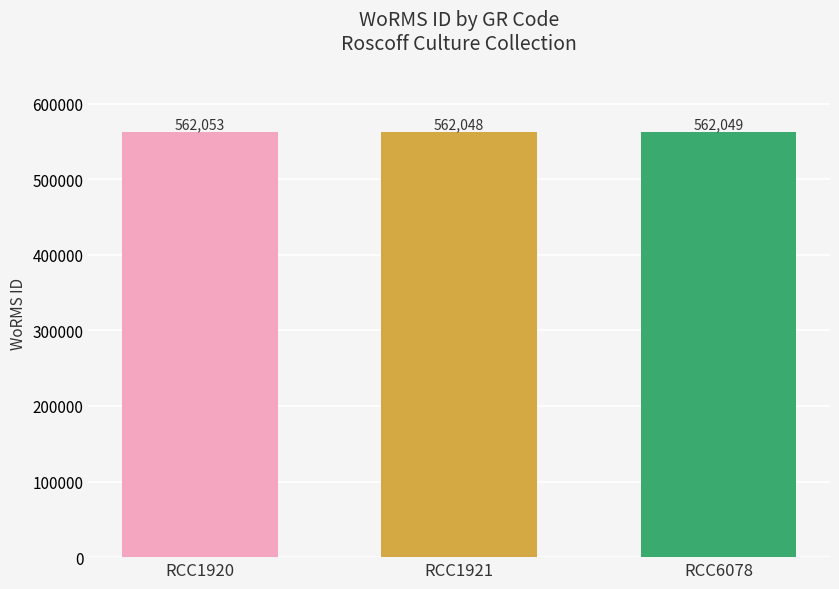

How many values are below 562049?

1